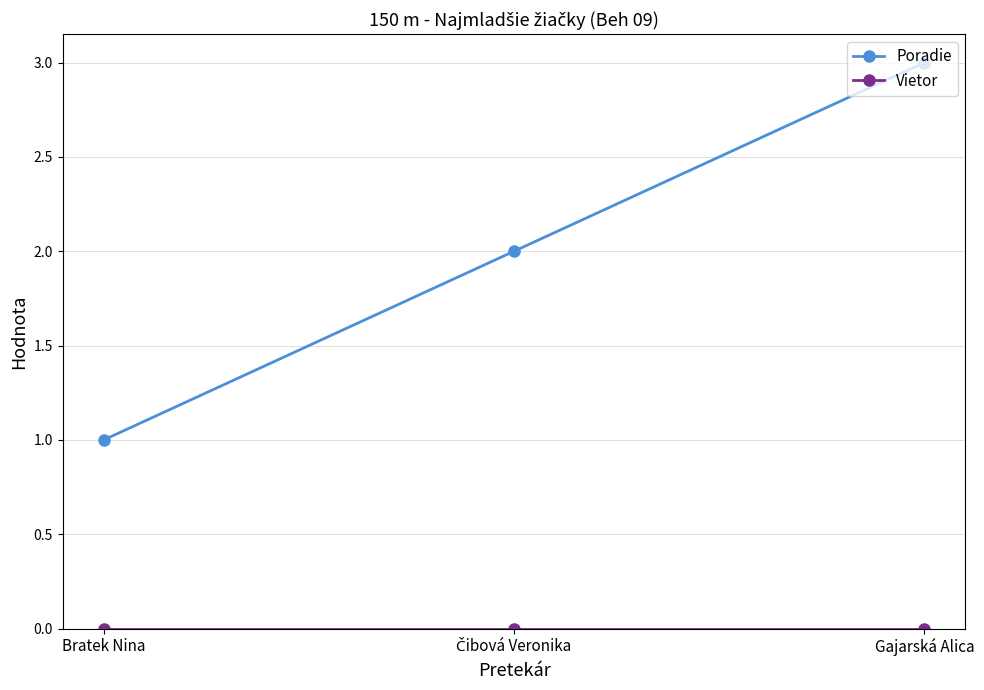

At how many categories does at least one series exceed 0?

3